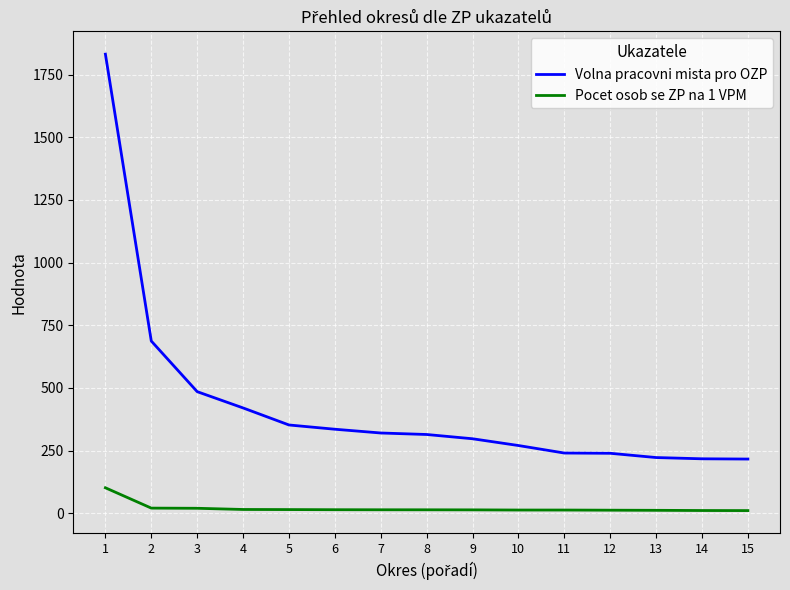

Which series has the largest total across all categories?

Volna pracovni mista pro OZP